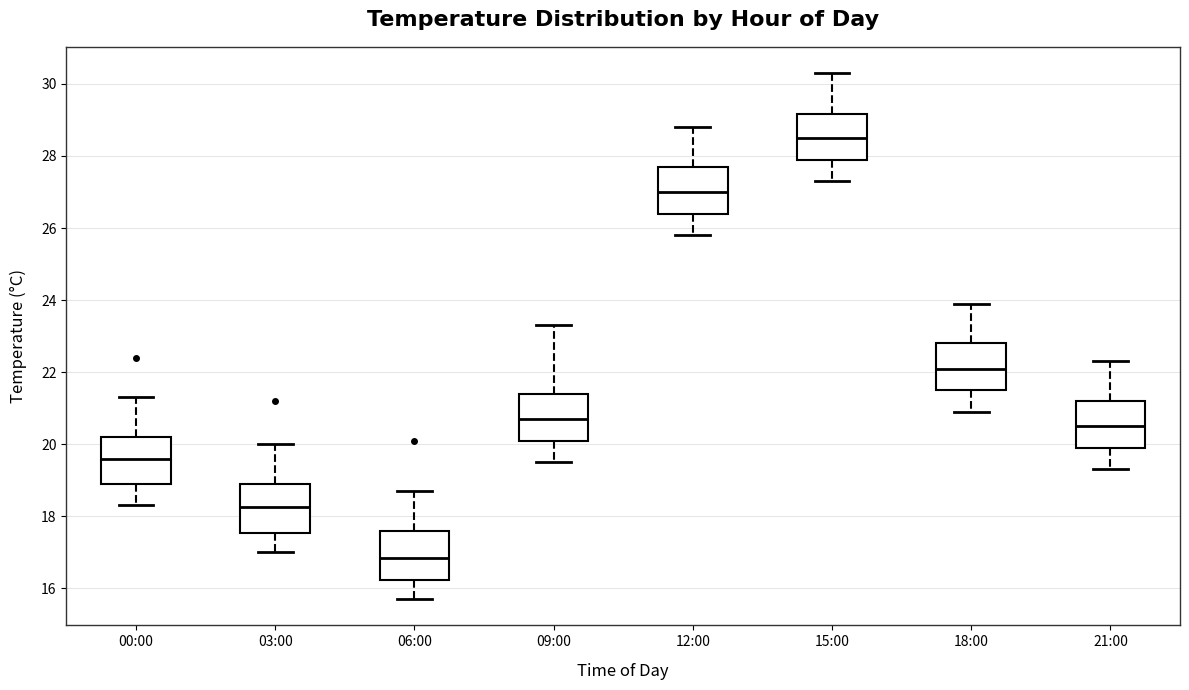

Which box has the lowest median line?

06:00